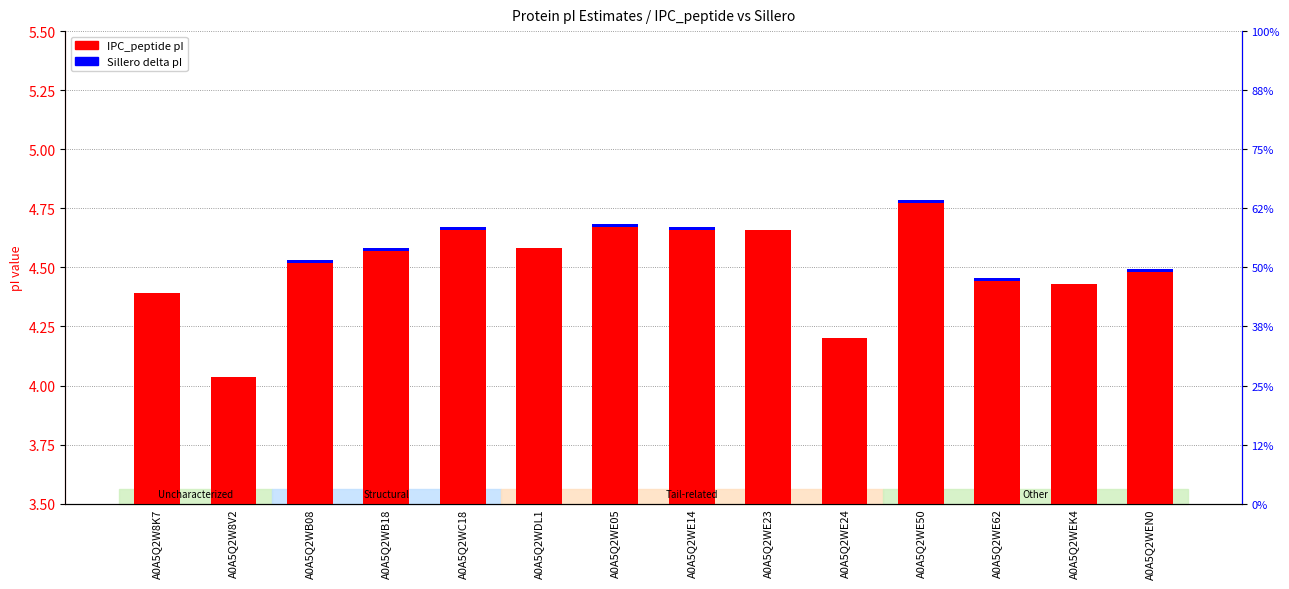

Is it true that IPC_peptide pI equals 7.4 at A0A5Q2WEN0?

False